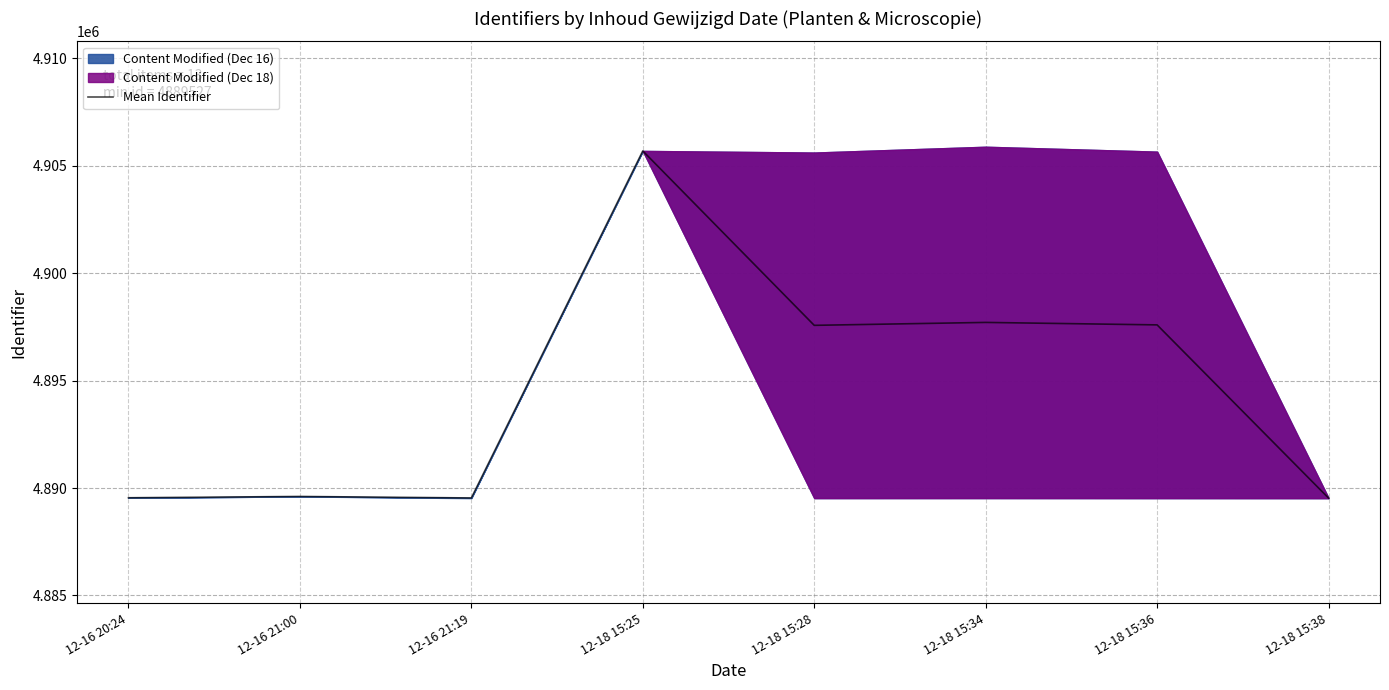

How many data points does each series have?

8